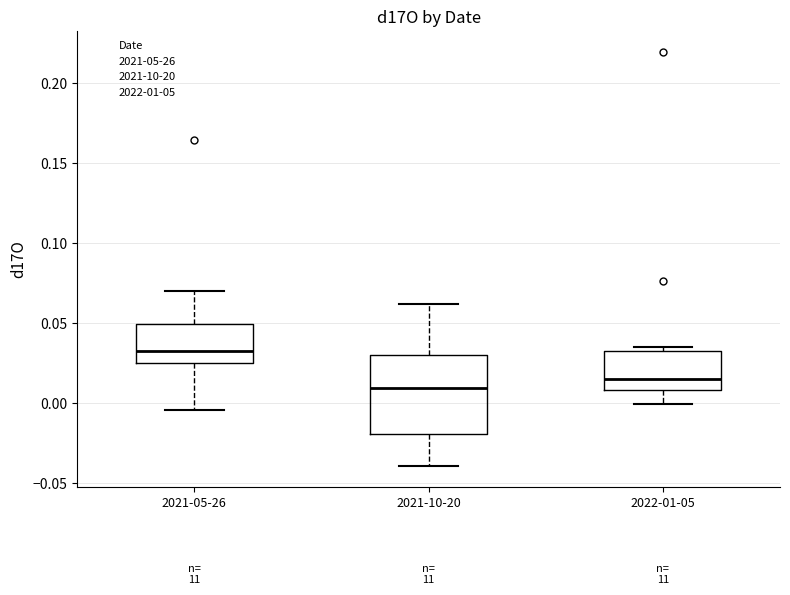

Reading left to right, read every box against the y-axis: the position of its median line, the range the box covers, and the ends of its whiskers. The values are not printed on the chart, so give them approximately, as read against the axis.

2021-05-26: median 0.035, box 0.025 to 0.050, whiskers -0.005 to 0.070
2021-10-20: median 0.010, box -0.020 to 0.030, whiskers -0.040 to 0.060
2022-01-05: median 0.015, box 0.010 to 0.035, whiskers 0.000 to 0.035 (just above the box's upper edge)